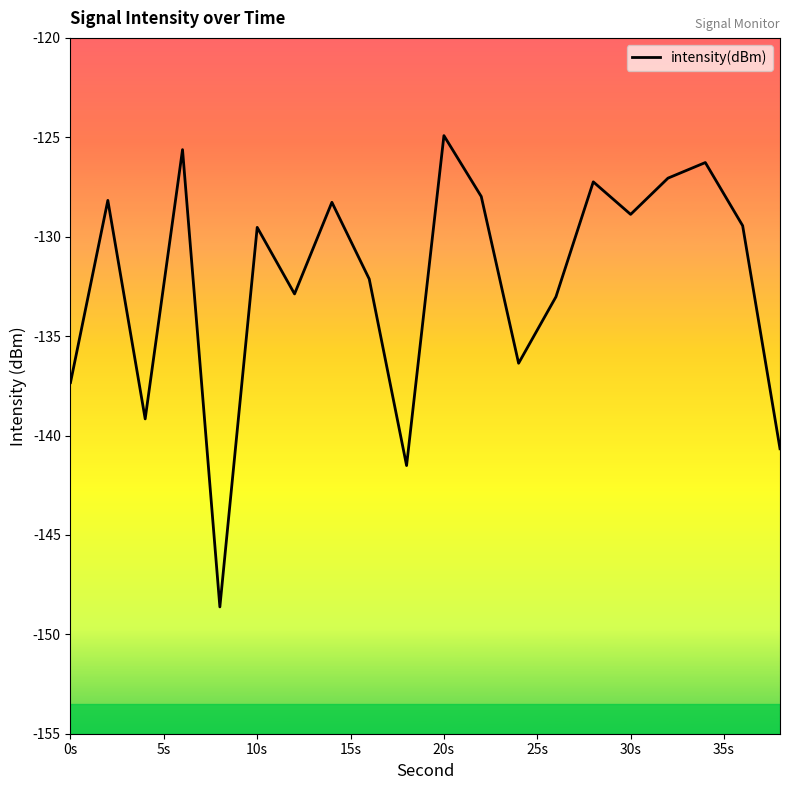

What is the greatest value displayed?

-124.9